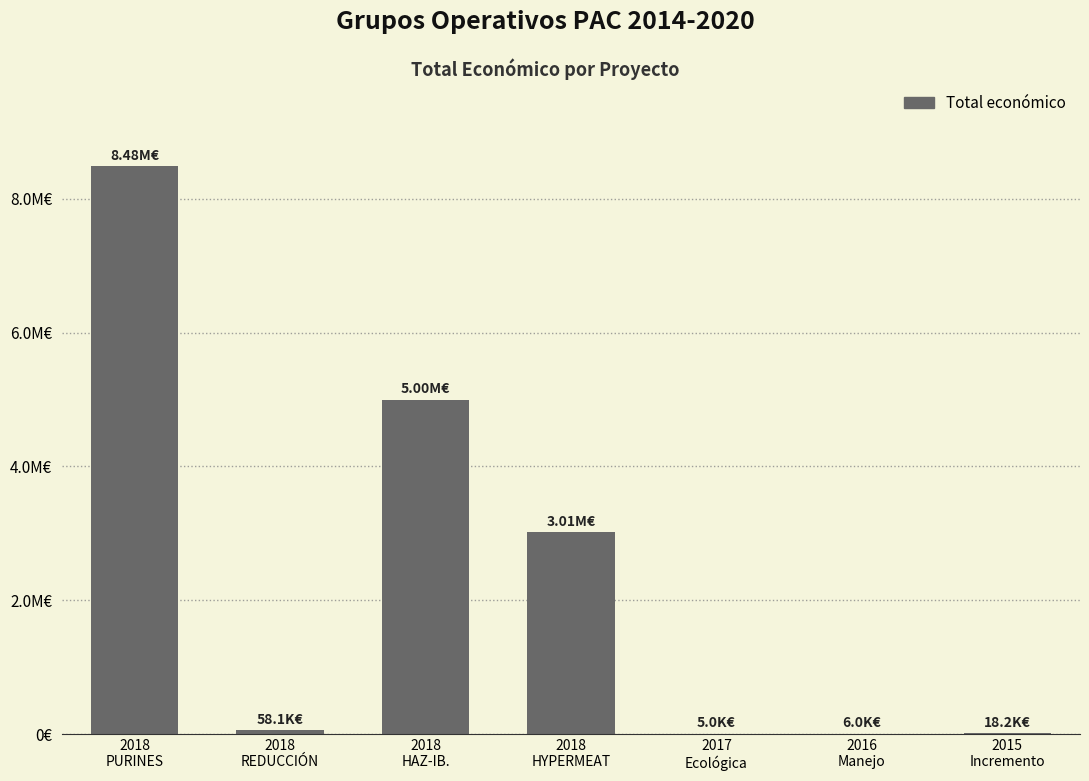

Does the chart contain any negative values?

No